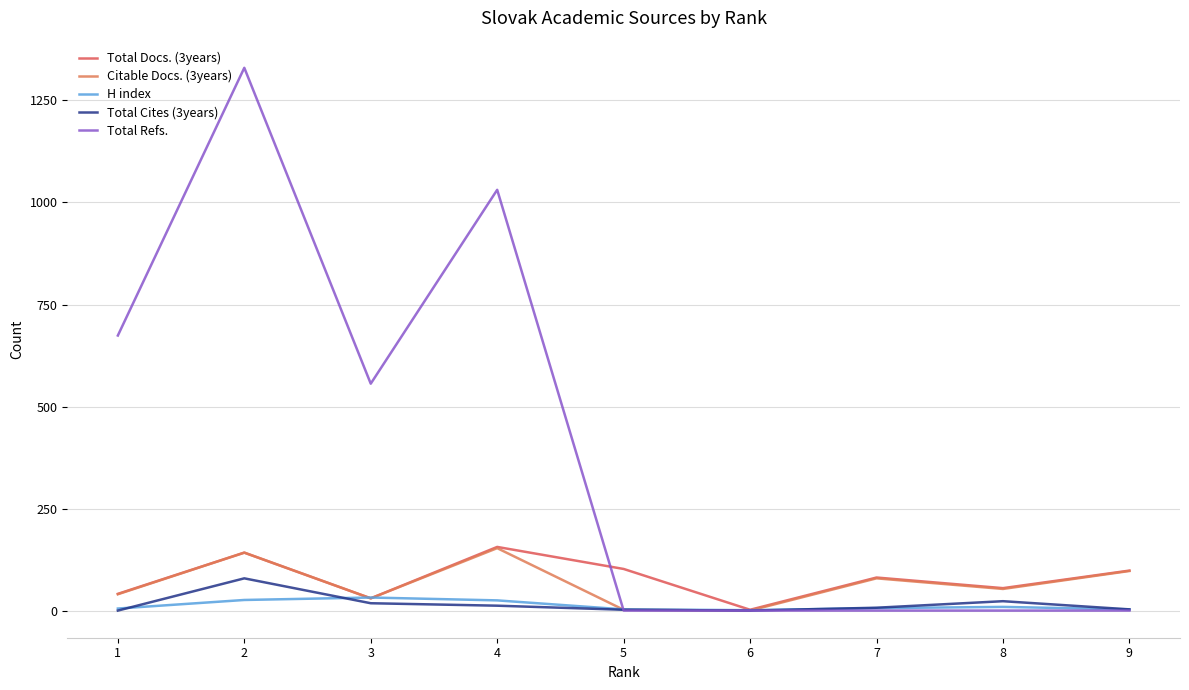

Does the chart have visible grid lines?

Yes